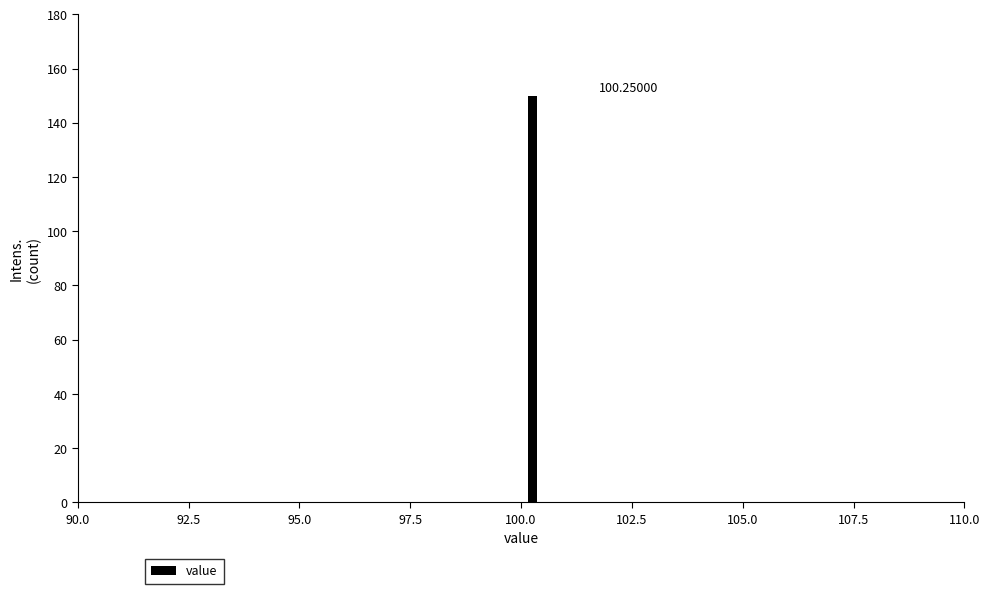

Around what value on the x-axis is the tallest bar? Give the approximate position of its centre, as read against the axis.

100.5